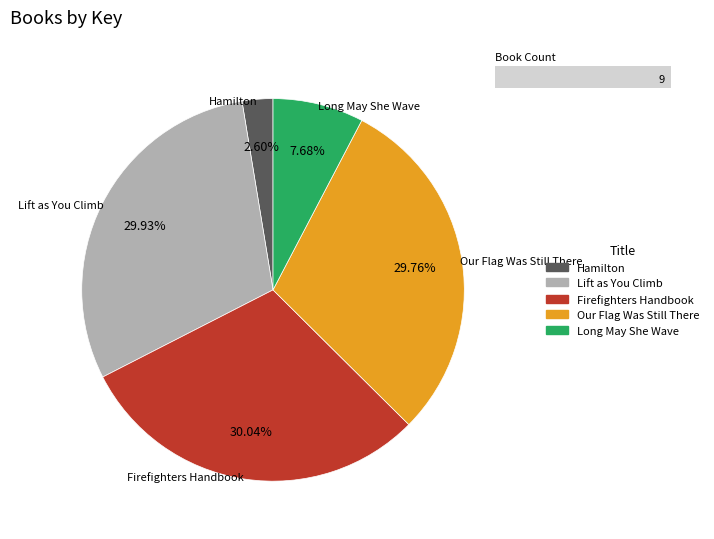

Does any single category account for the majority?

No